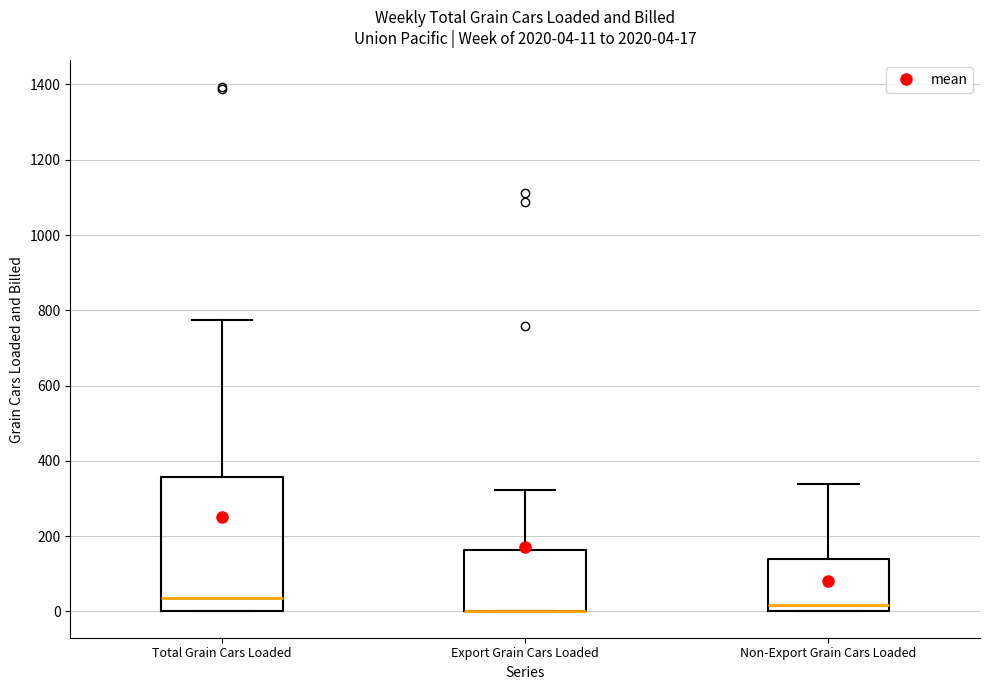

Comparing the boxes themselves (not the whiskers), which one is the tallest?

Total Grain Cars Loaded